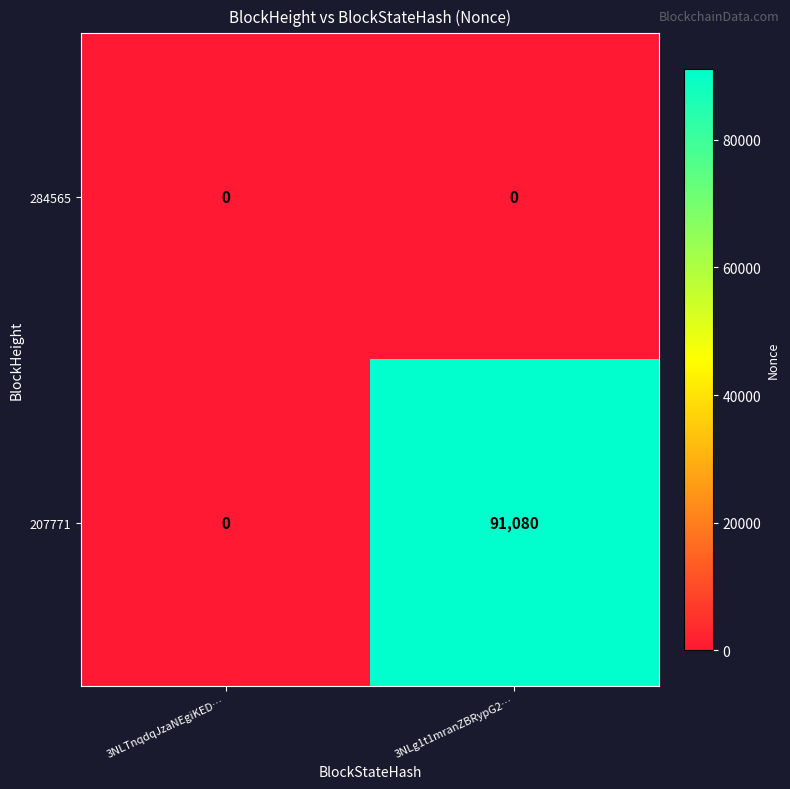

What is the sum of the 207771 values at 3NLg1t1mranZBRypG2… and 3NLTnqdqJzaNEgiKED…?

91080